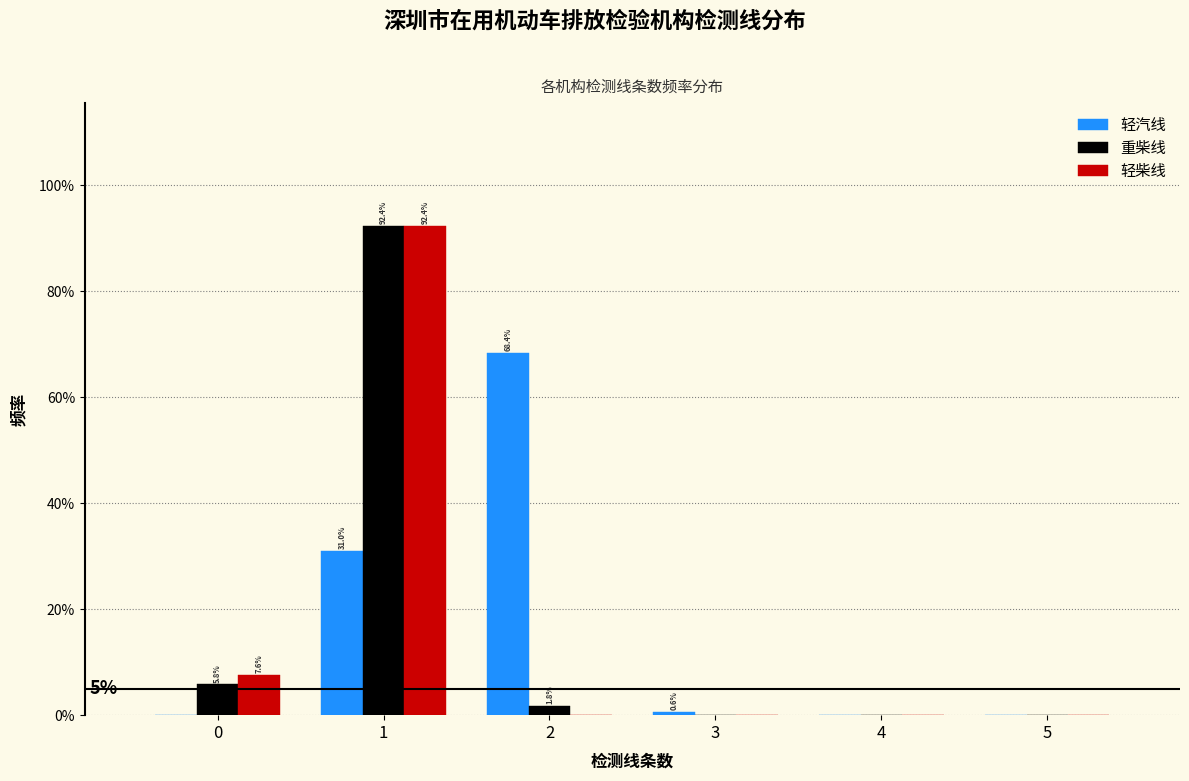

In the 轻汽线 series, which range on the x-axis has the tallest bar?

1.5 to 2.5